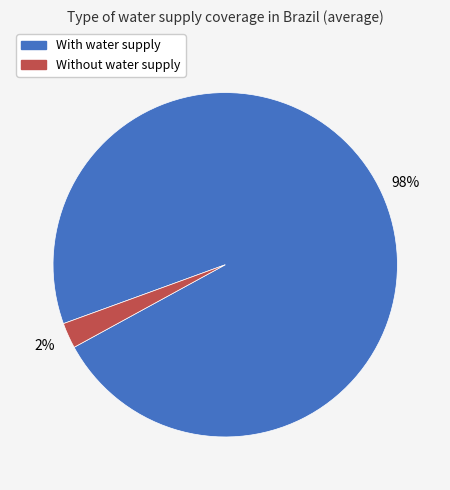

To the nearest percent, what is the average slice percentage?

50%